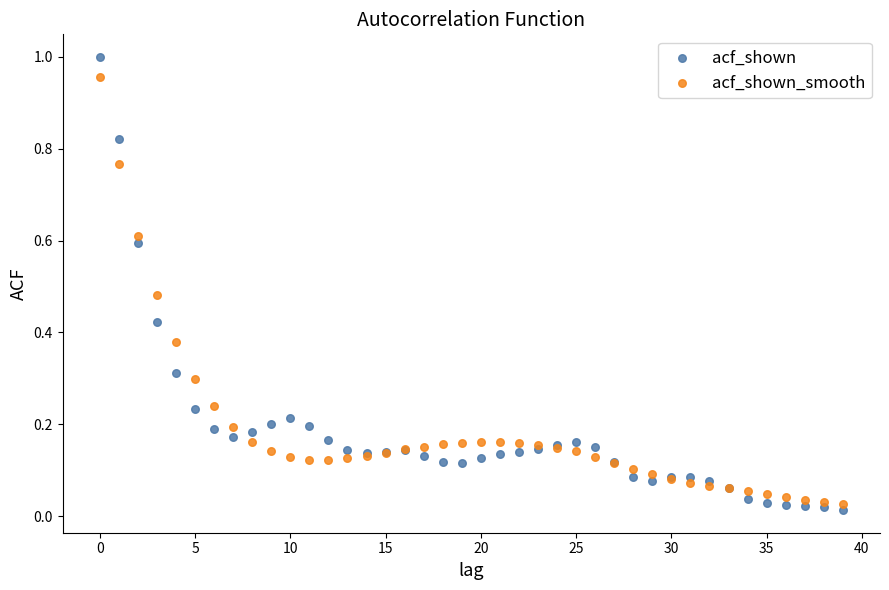

Which series reaches the maximum Y coordinate?

acf_shown